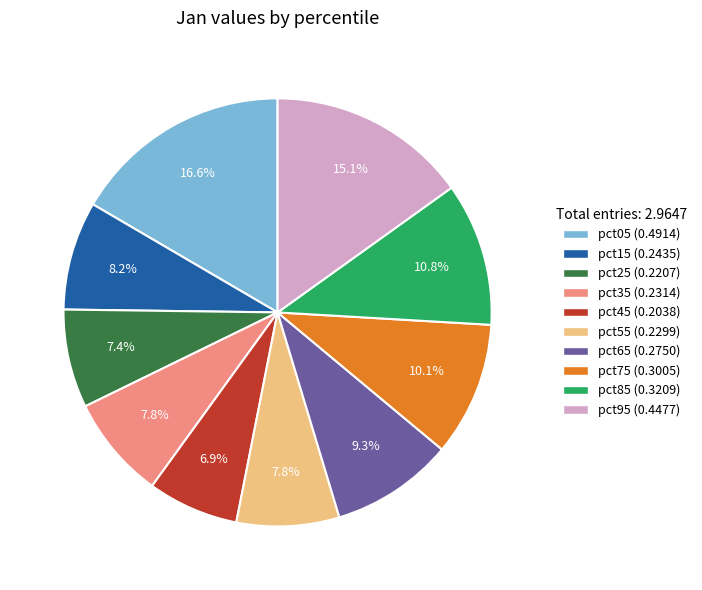

To the nearest percent, what is the combined percentage of pct55 and pct65?

17%